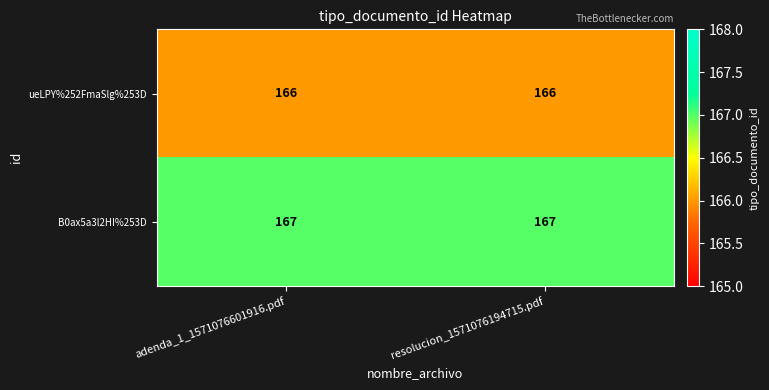

What is the lowest value of the ueLPY%252FmaSlg%253D series?

166